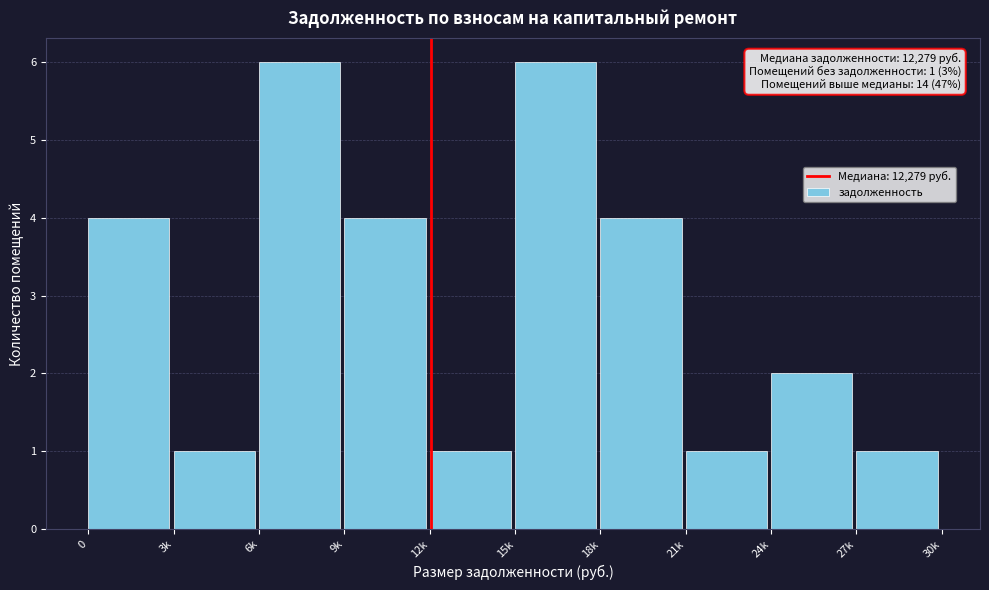

Reading left to right, extract all data points from this chart.

4	1	6	4	1	6	4	1	2	1